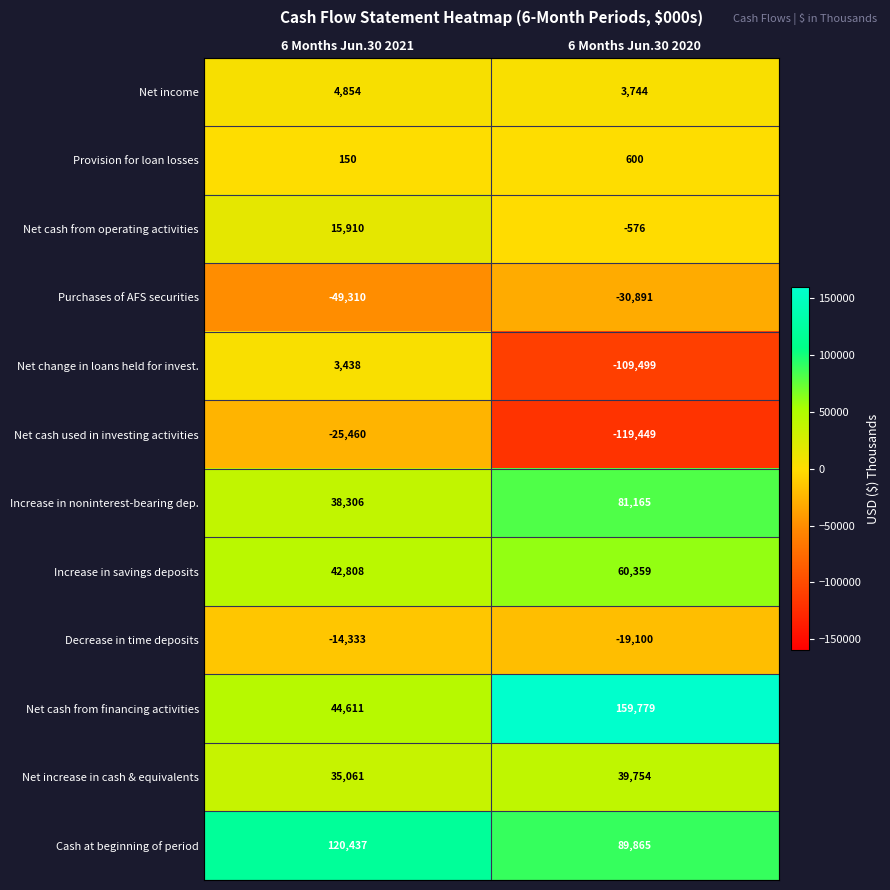

What is the smallest value displayed?

-119449